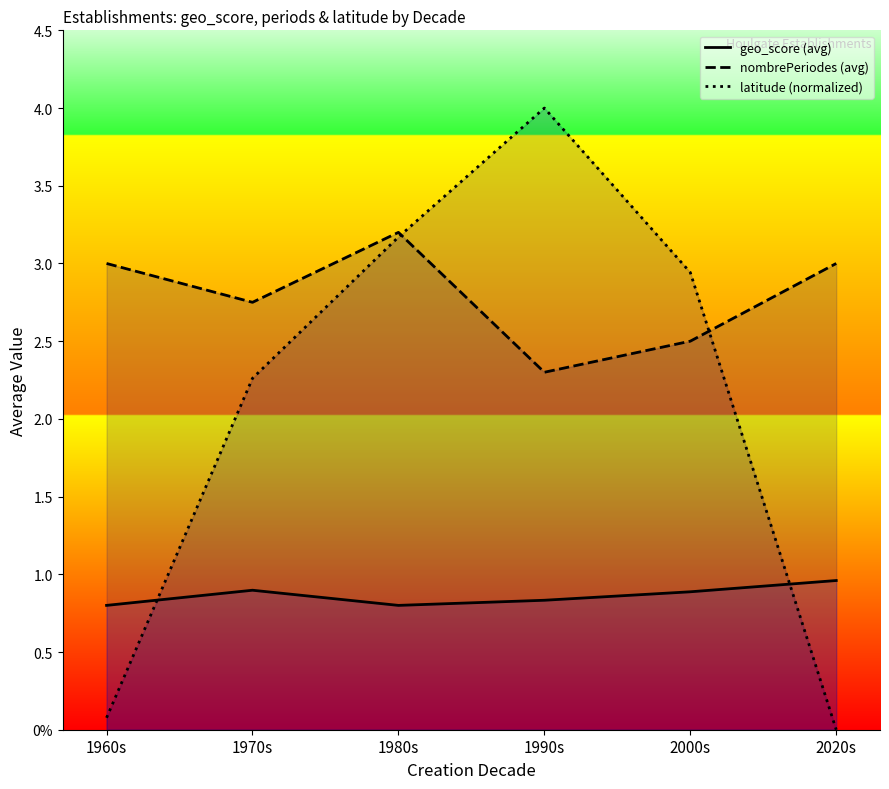

What is the difference between the latitude (normalized) values at 2000s and 1990s?

1.1